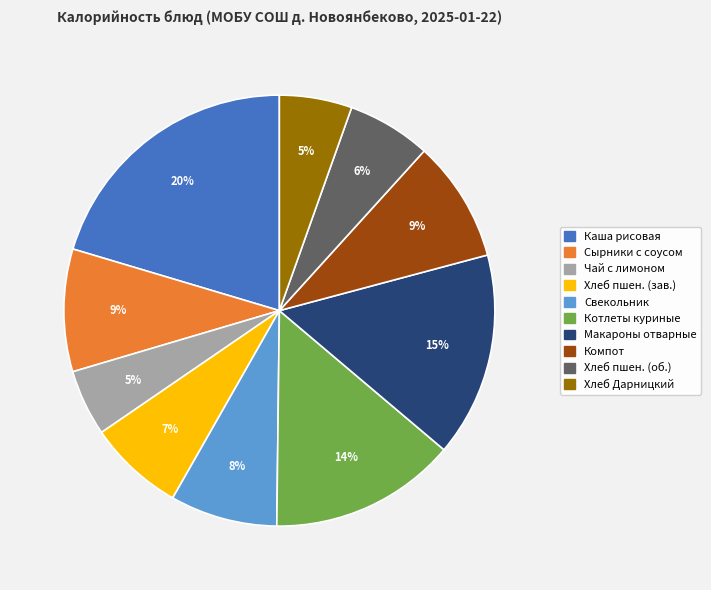

To the nearest percent, what is the average slice percentage?

10%